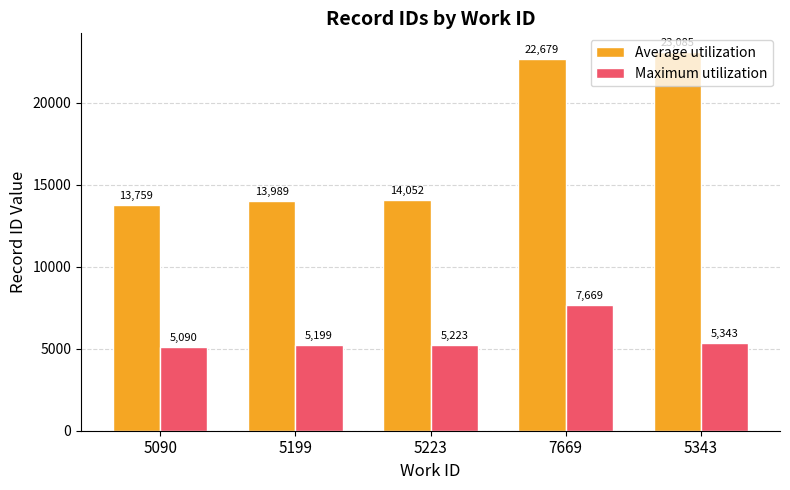

Is the value of Maximum utilization at 5199 greater than the value of Average utilization at 5090?

No